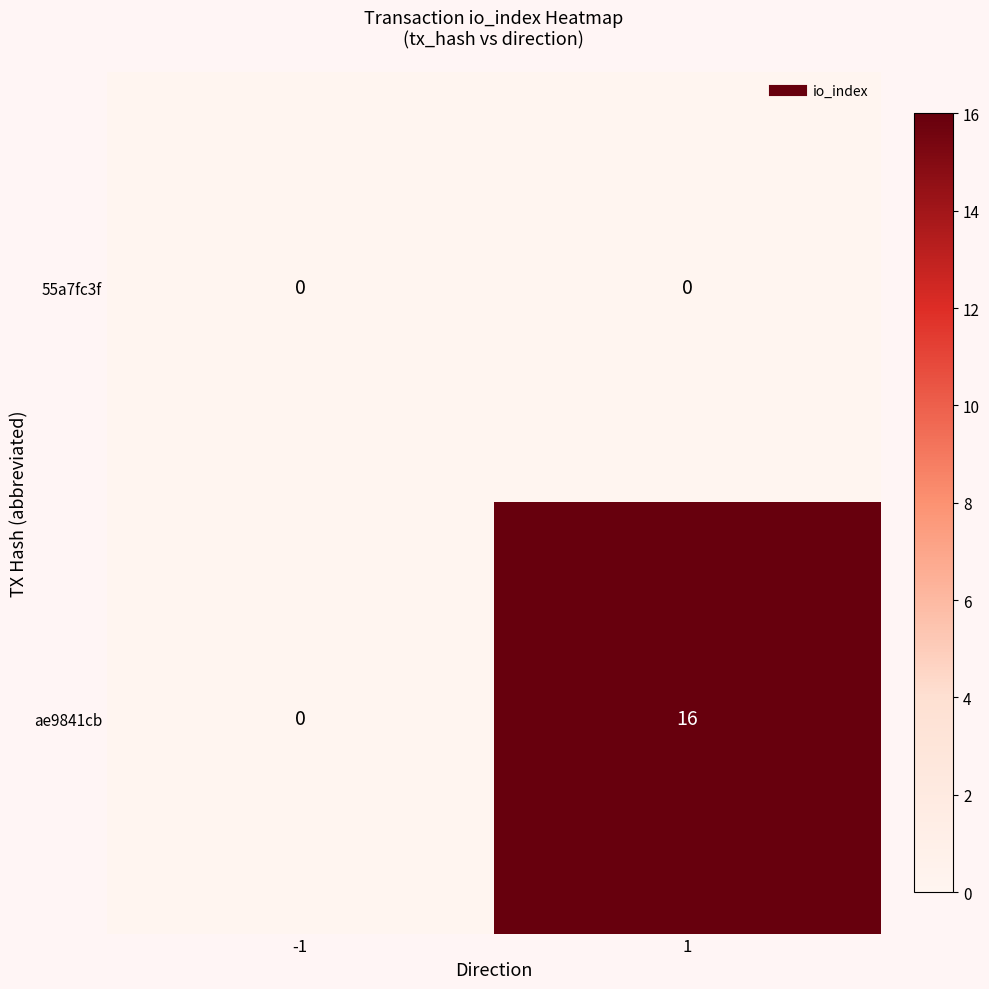

Reading left to right, what are all the values shown in this chart?

55a7fc3f: 0	0
ae9841cb: 0	16